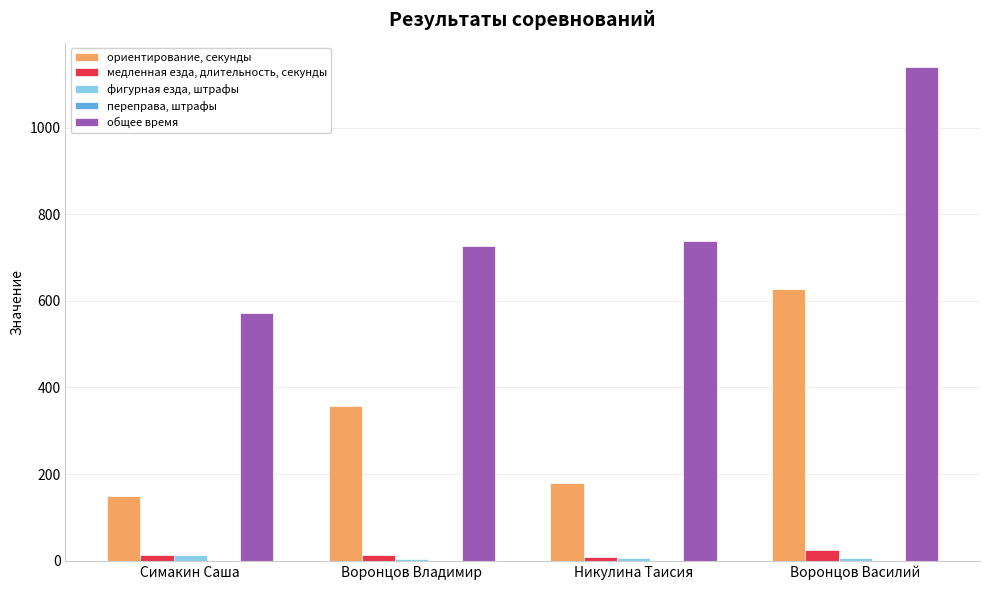

Which series has the largest total across all categories?

общее время